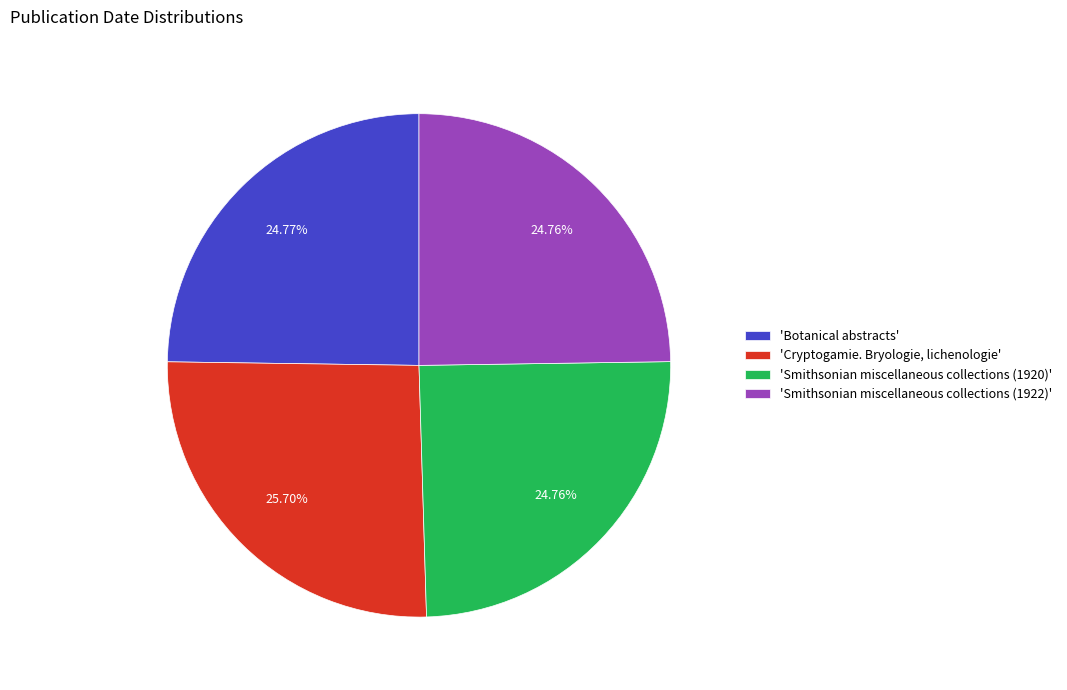

Is there a majority slice in this chart?

No